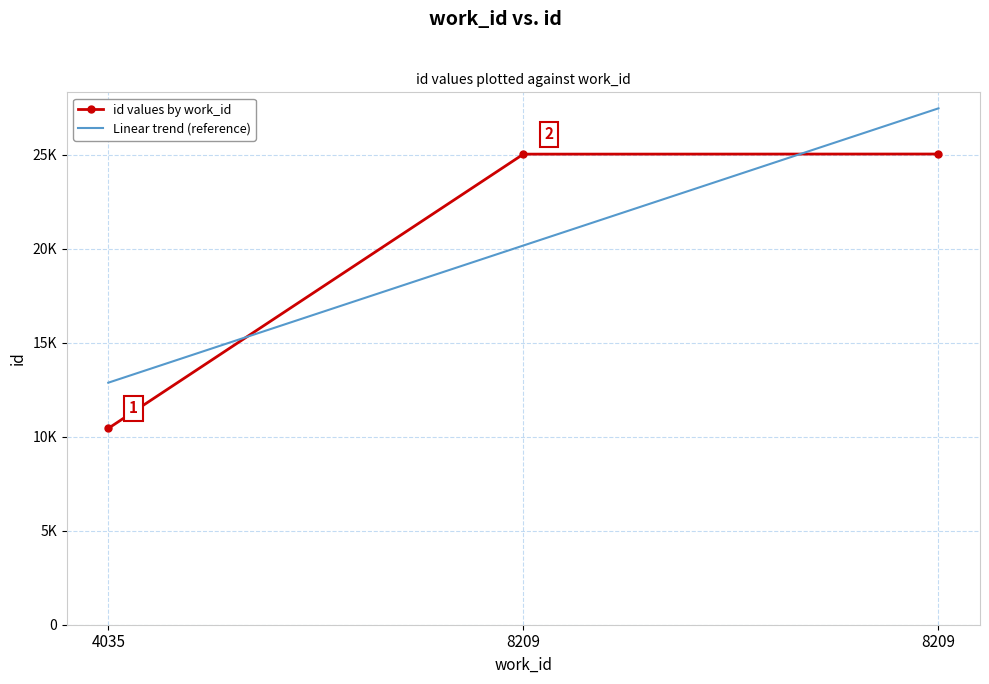

What is the value of the Linear trend (reference) point at the 1st from the left?

12879.3